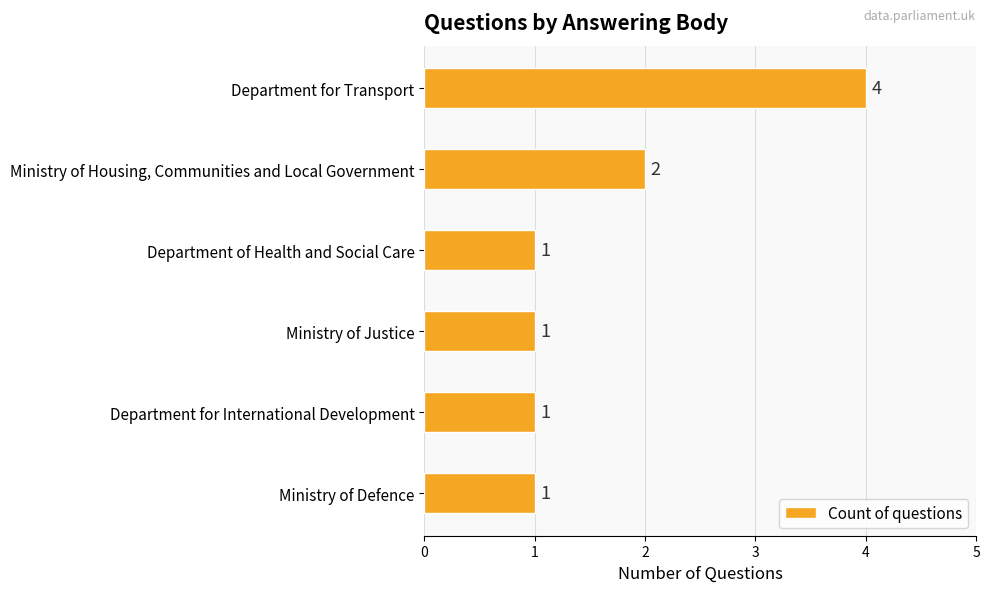

Are the bars horizontal?

Yes